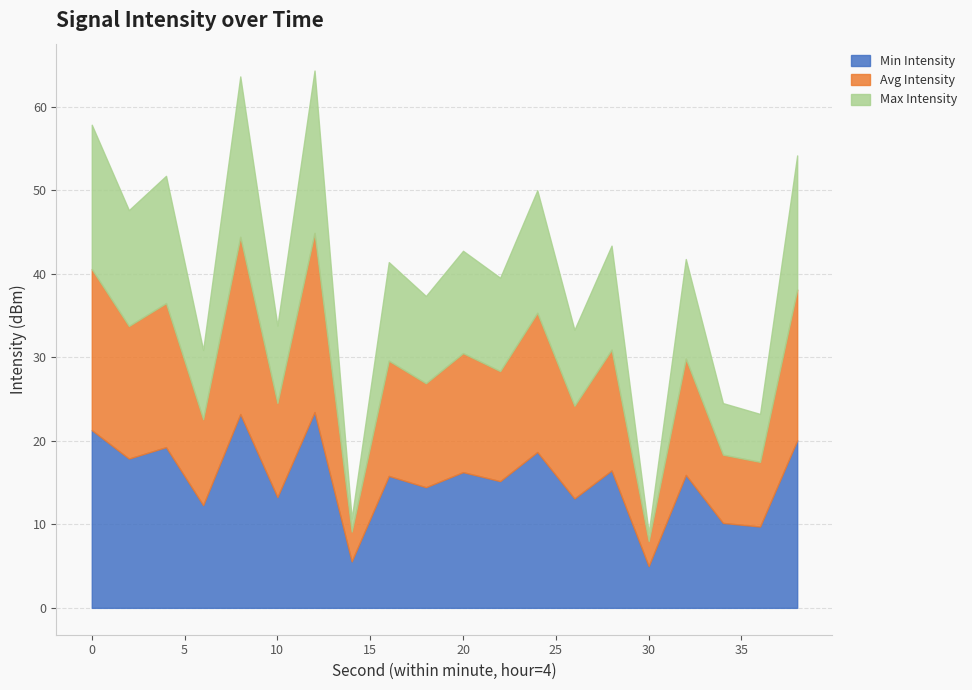

How many interior local valleys does the Max Intensity series have?

9